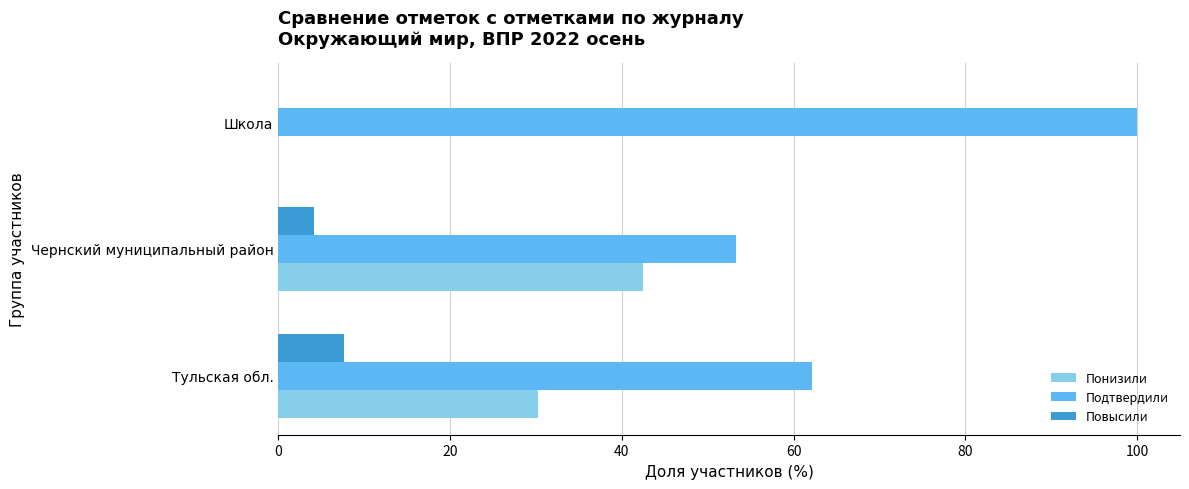

What is the sum of all Подтвердили values?

215.4